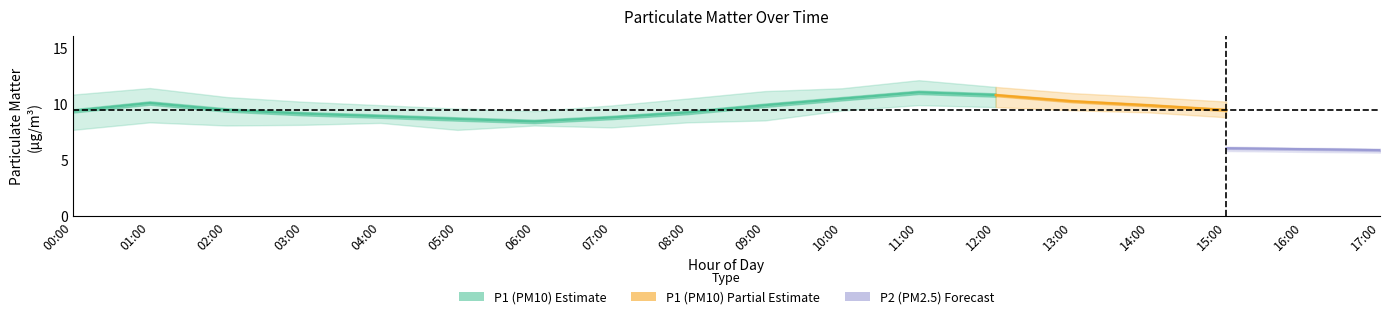

Between 08:00 and 10:00, which series saw the biggest shift?

P1